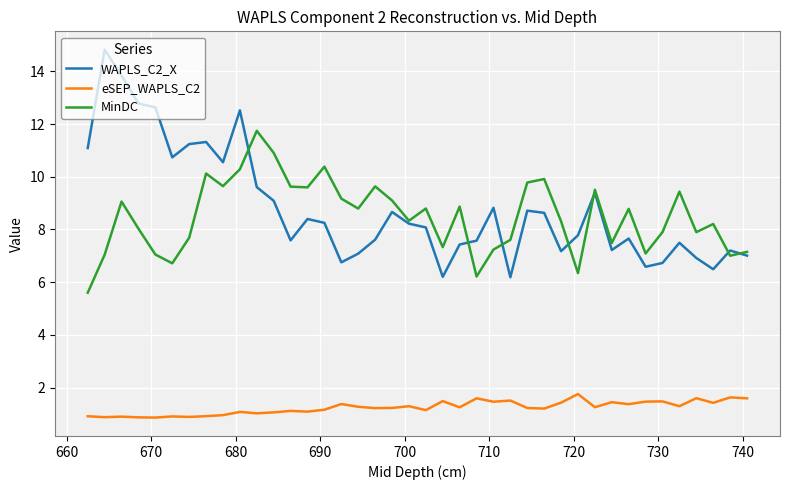

Is it true that eSEP_WAPLS_C2 equals 1.6 at 22?

False